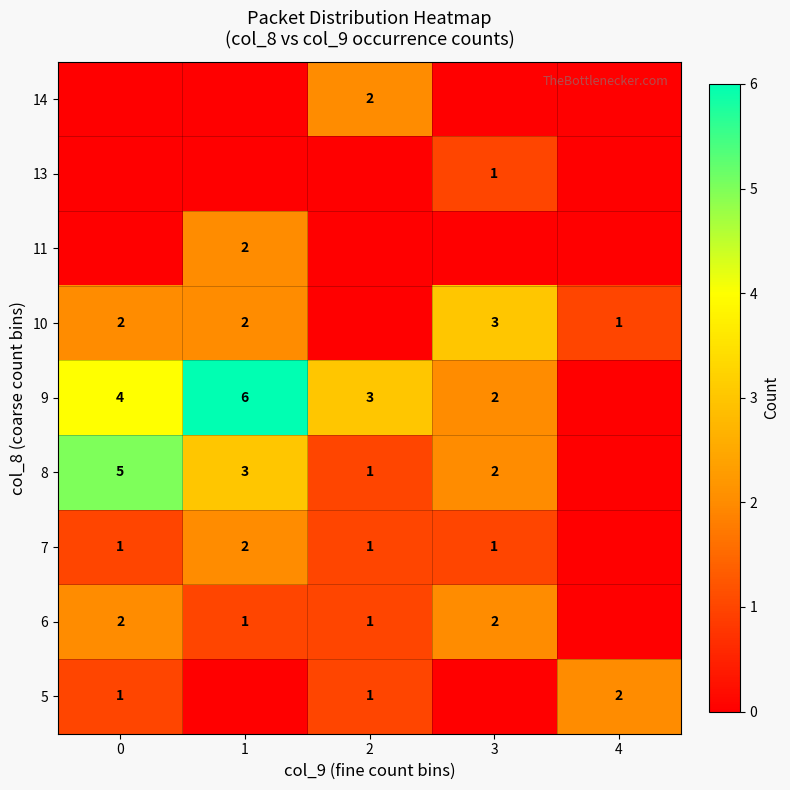

The value of 13 at 3 is 1. True or false?

True